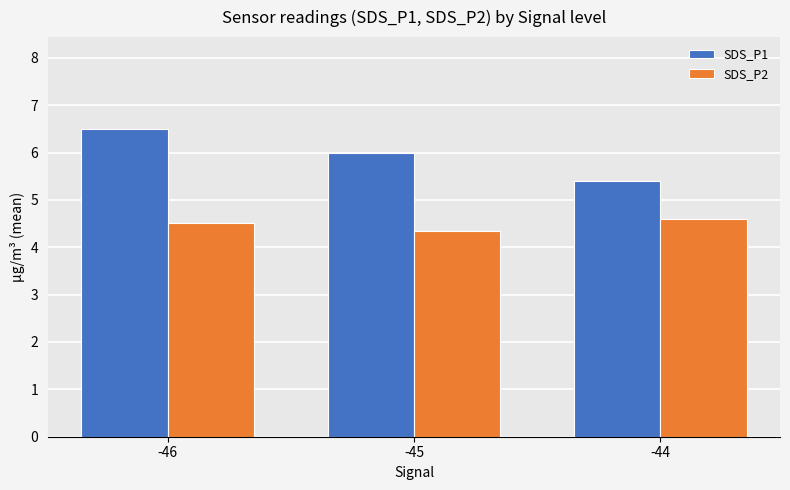

What are all the series names shown in the legend?

SDS_P1, SDS_P2